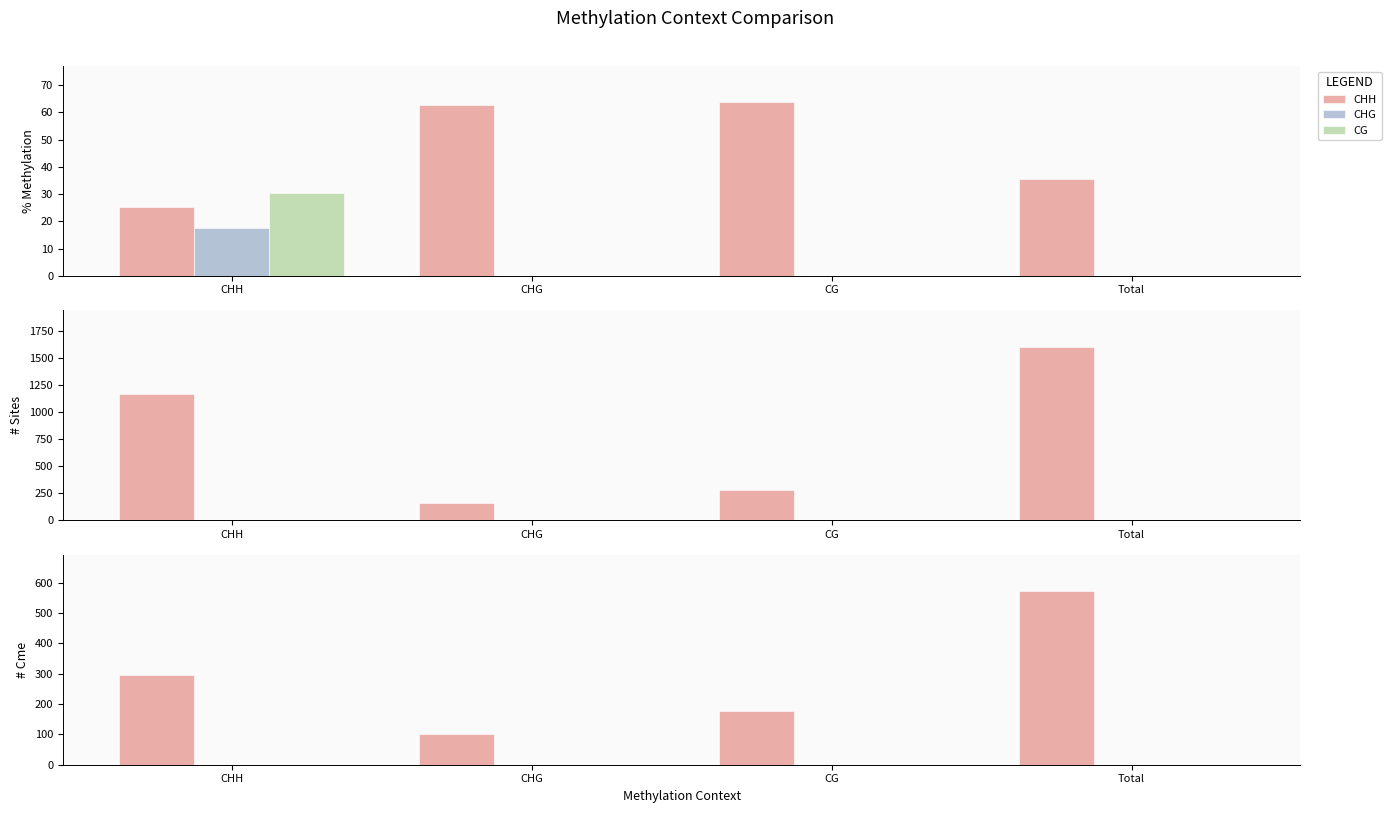

Is it true that CHH equals 64 at CG?

False